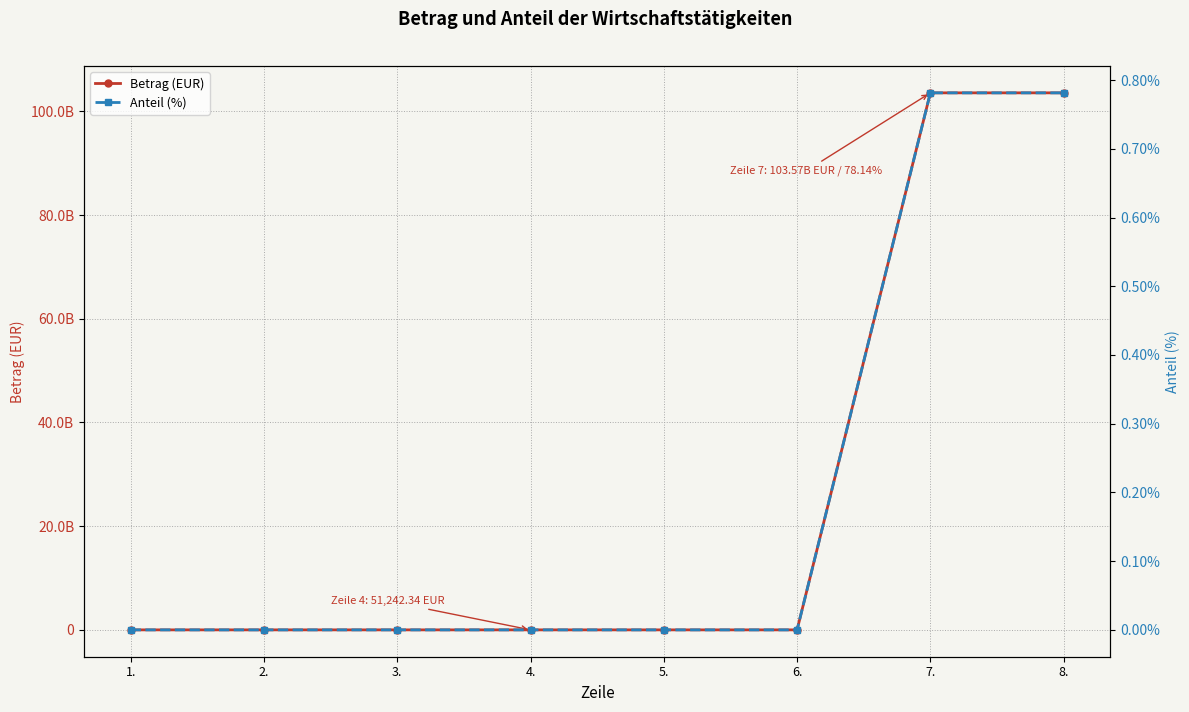

Rank the series by their average value, from highest to lowest.

Betrag (EUR), Anteil (%)